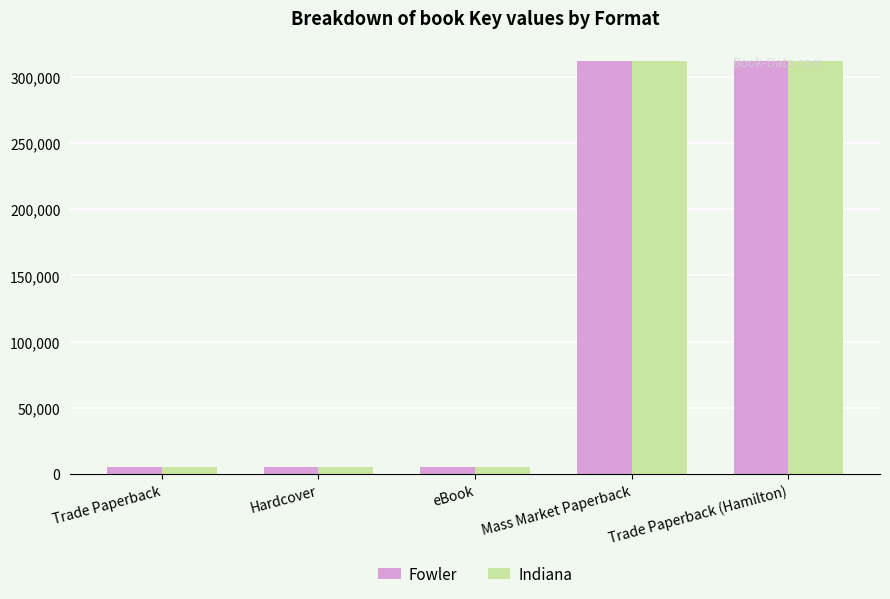

What are all the series names shown in the legend?

Fowler, Indiana